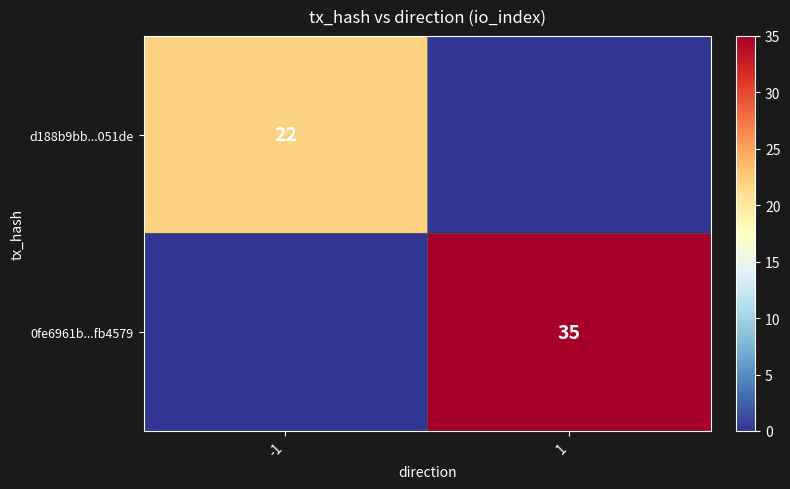

True or false: d188b9bb...051de has a value of 38 at -1.

False